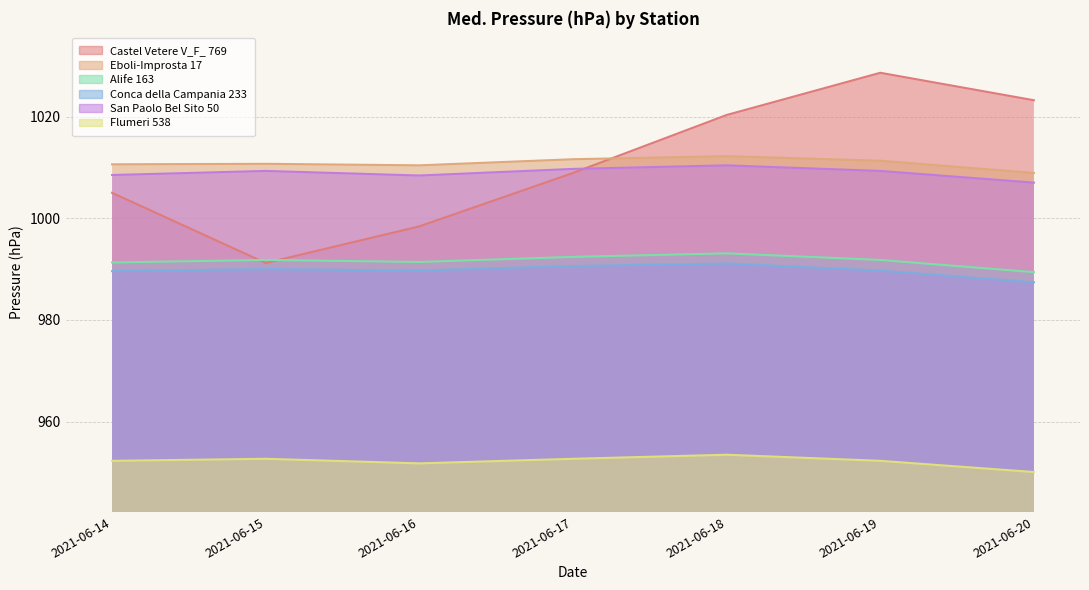

True or false: Eboli-Improsta 17 has a value of 1008.9 at 2021-06-20.

True